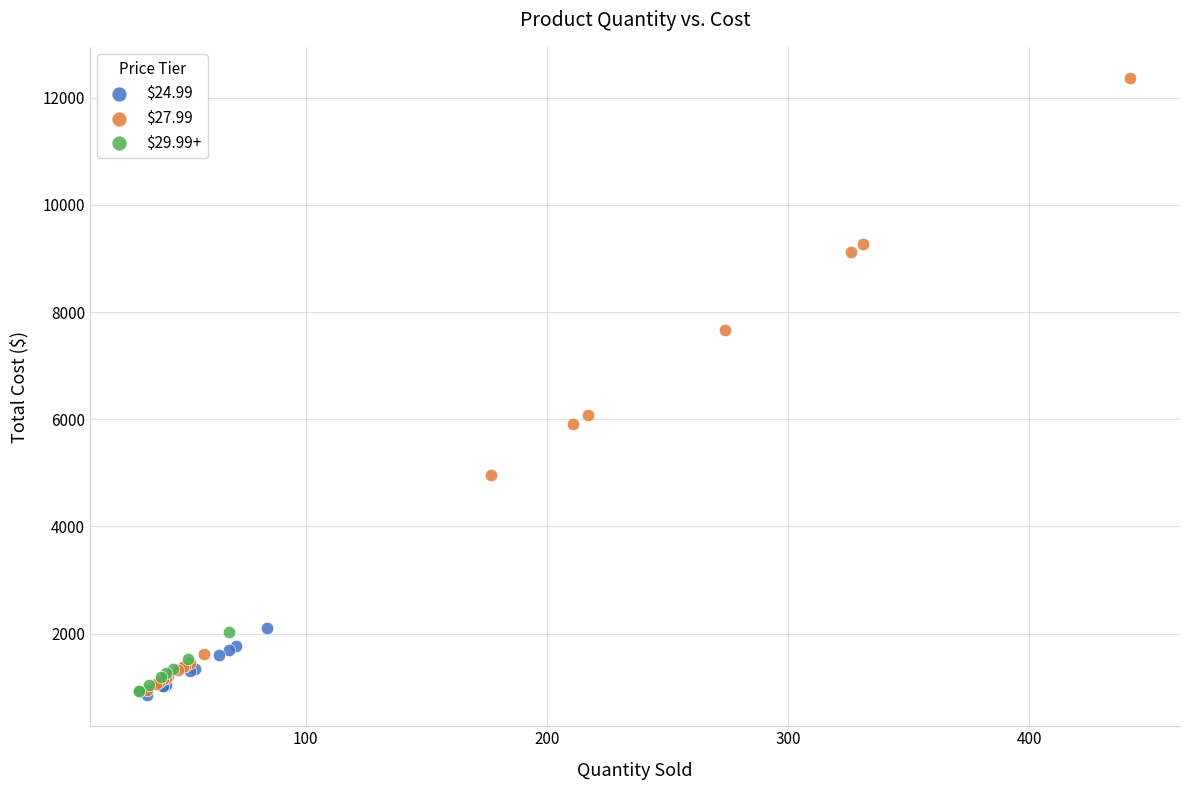

Which series has the widest spread of Y values?

$27.99